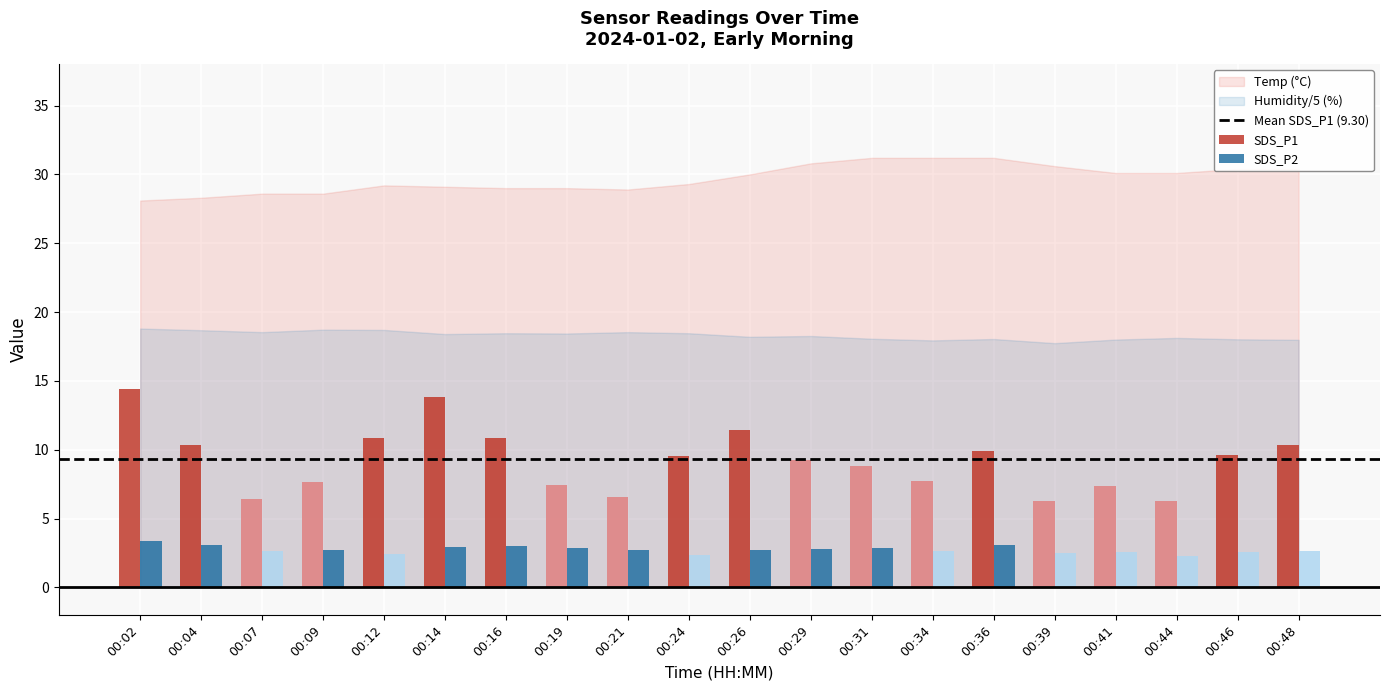

At 00:29, list the series in order from largest to smallest.

SDS_P1, SDS_P2